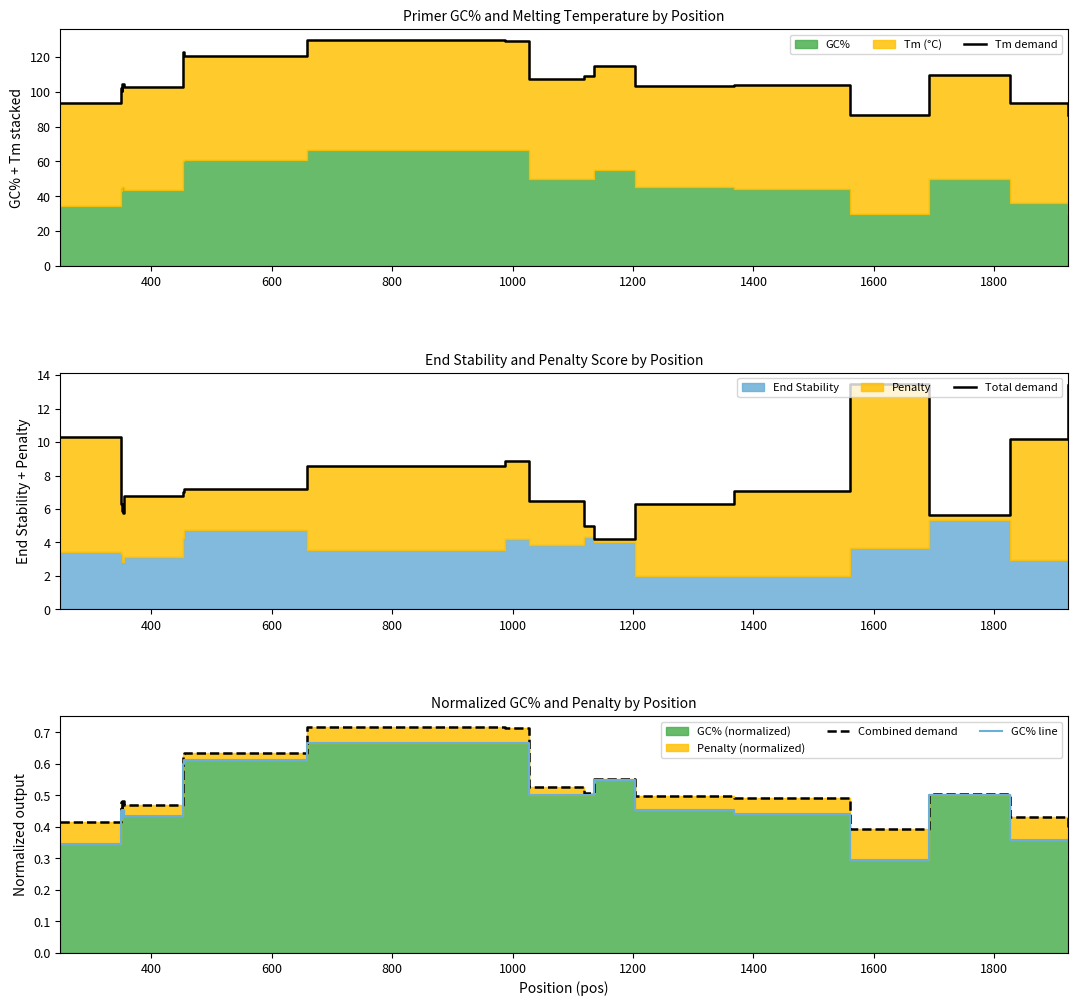

What is the difference between the maximum and minimum values in the GC% line series?

0.4